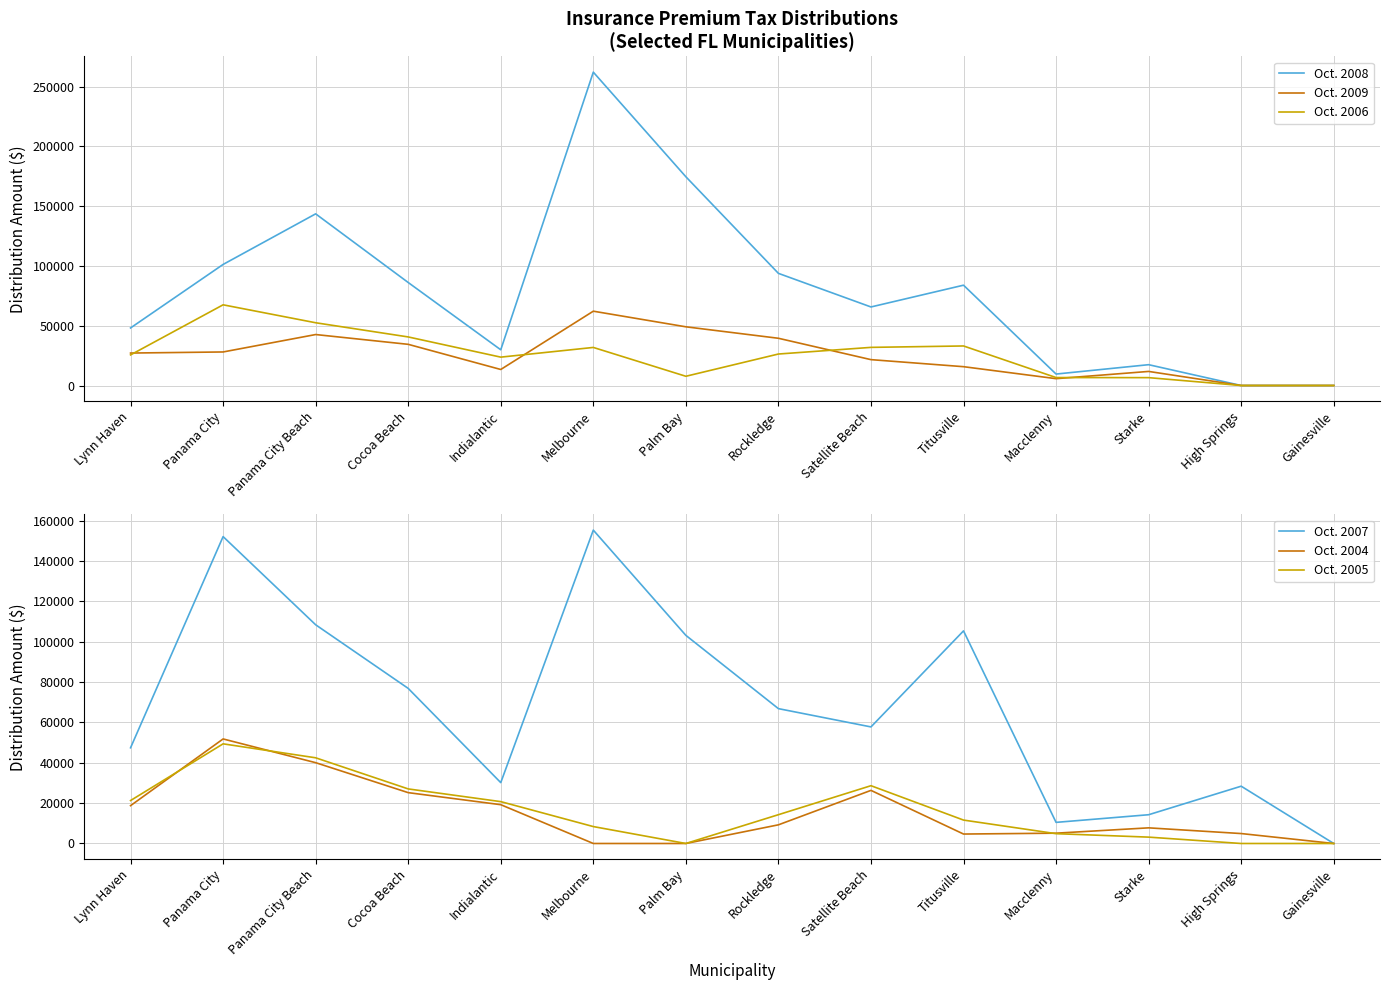

In Oct. 2008, how many points are higher than both neighbors (excluding endpoints)?

4